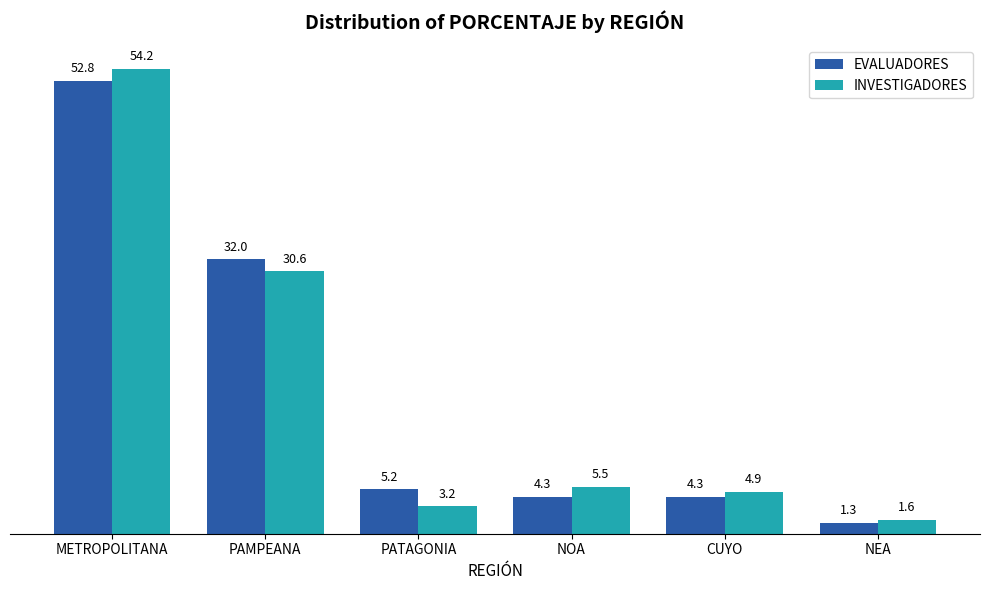

Rank the series by their average value, from lowest to highest.

EVALUADORES, INVESTIGADORES